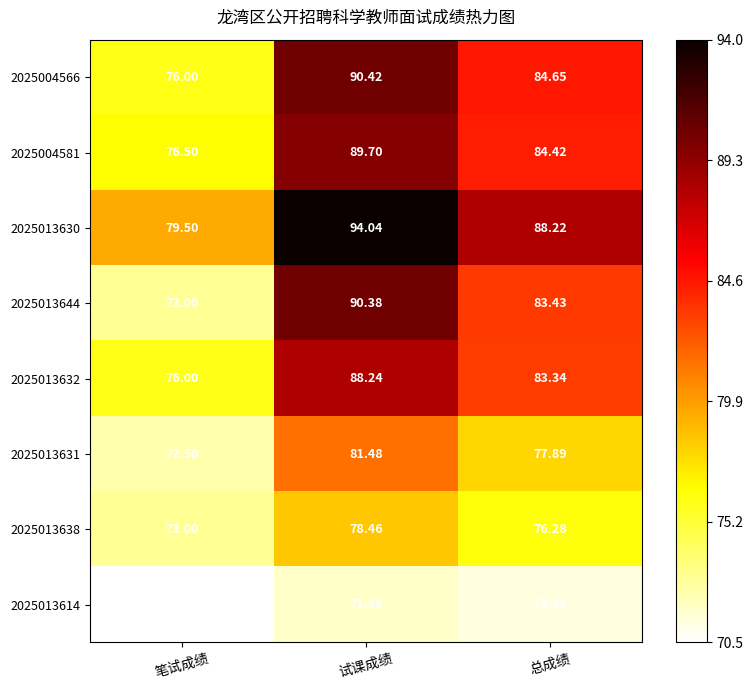

Which category has the highest value across all series?

试课成绩